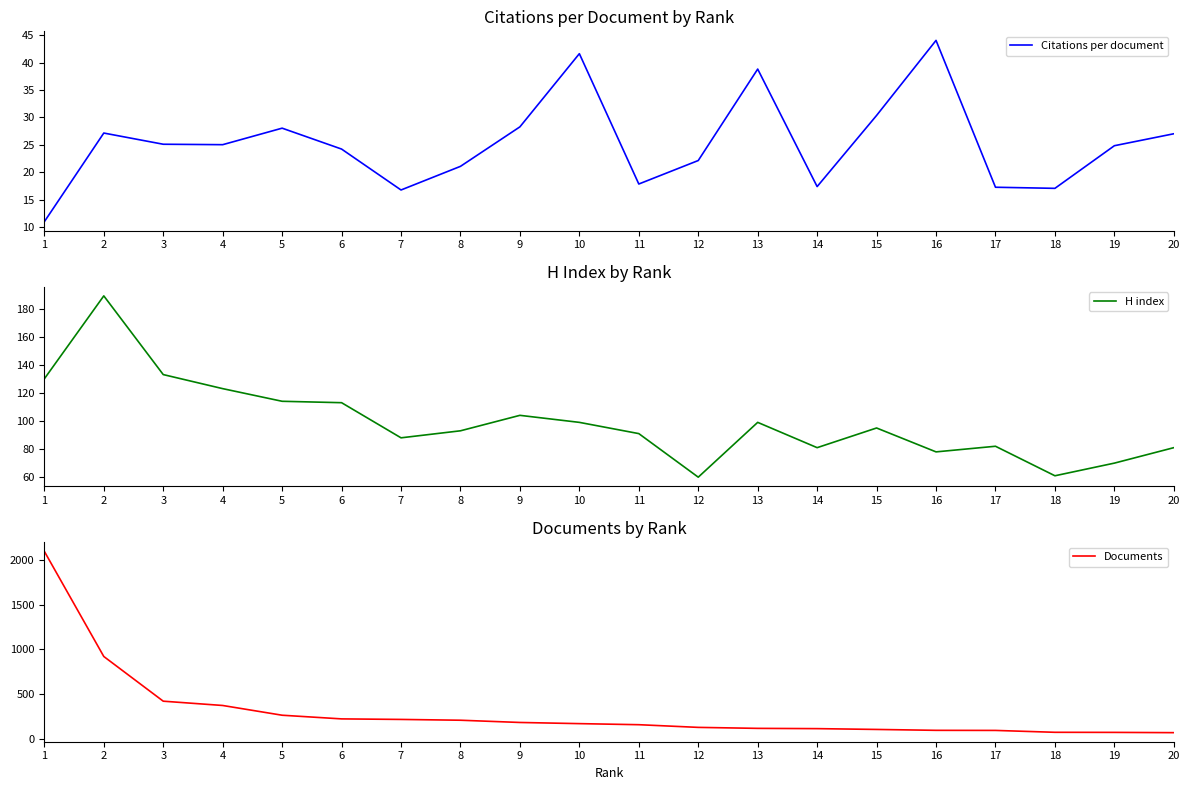

At which label is Documents closest to 1081?

2